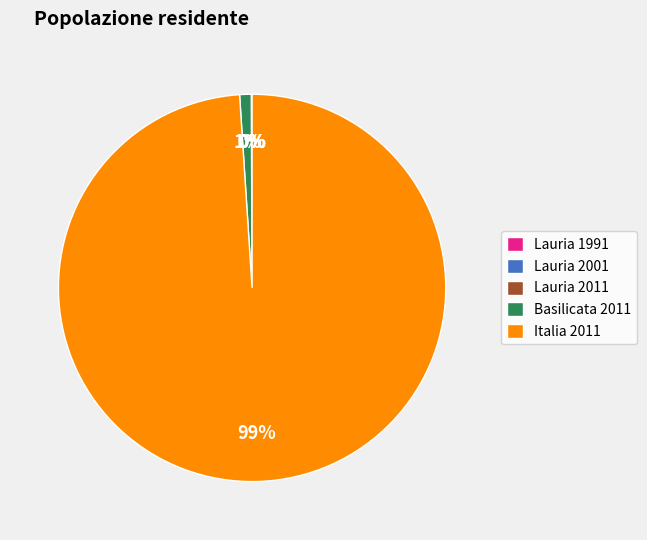

Which category has the biggest portion of the pie?

Italia 2011